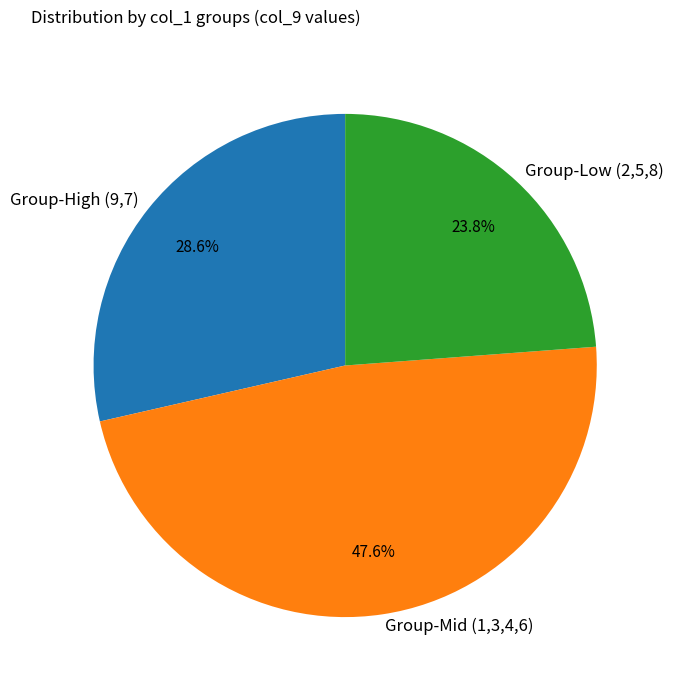

Which slice is the smallest?

Group-Low (2,5,8)